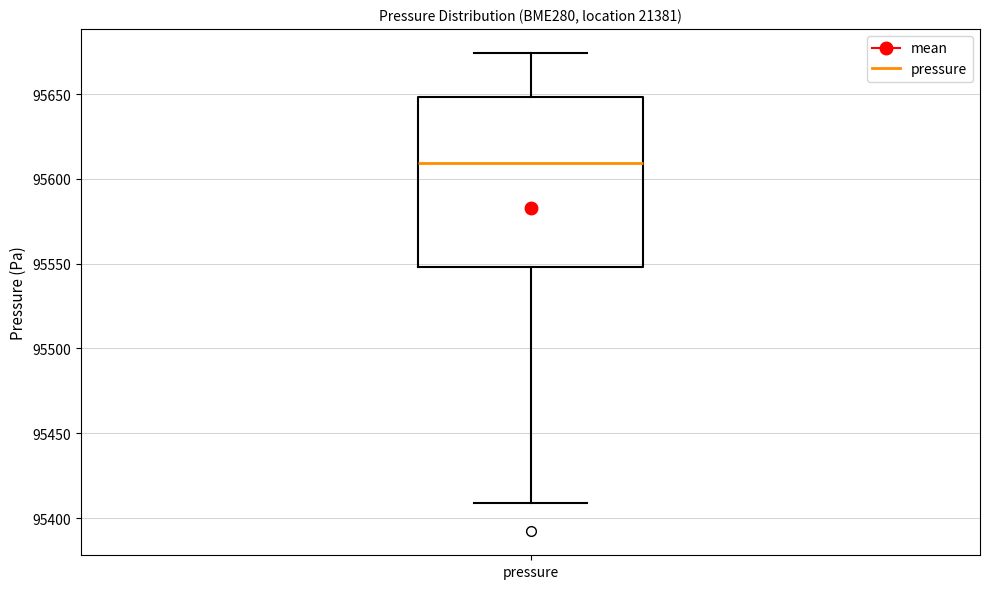

Transcribe this box plot: give where the median line is, the range the box spans, and where the two whiskers end, as read against the y-axis. The values are not printed on the chart, so give them approximately, as read against the axis.

median 95610, box 95550 to 95650, whiskers 95410 to 95675